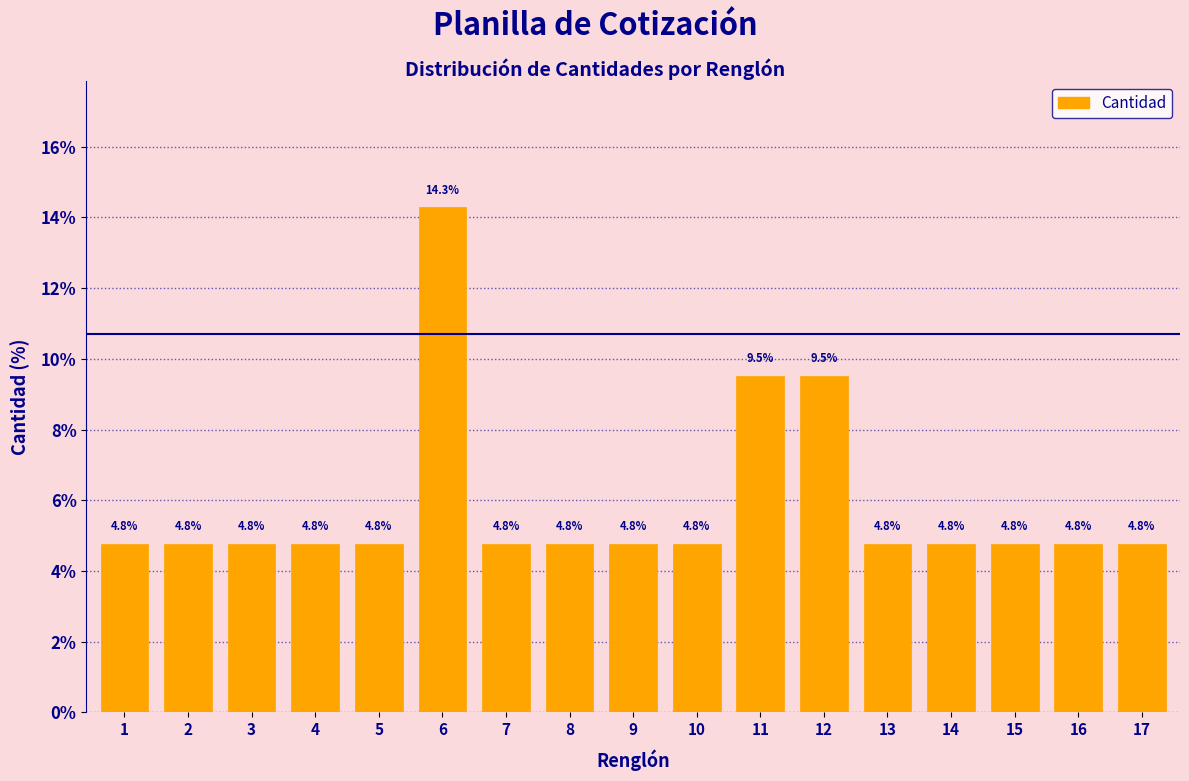

Reading left to right, transcribe all the data shown in this chart.

1=4.8	2=4.8	3=4.8	4=4.8	5=4.8	6=14.3	7=4.8	8=4.8	9=4.8	10=4.8	11=9.5	12=9.5	13=4.8	14=4.8	15=4.8	16=4.8	17=4.8